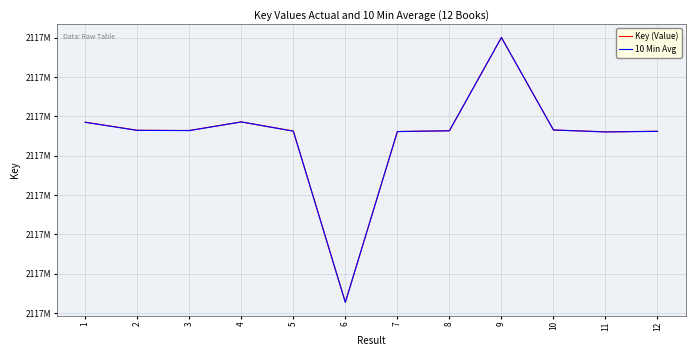

What is the highest value of the 10 Min Avg series?

2117892010